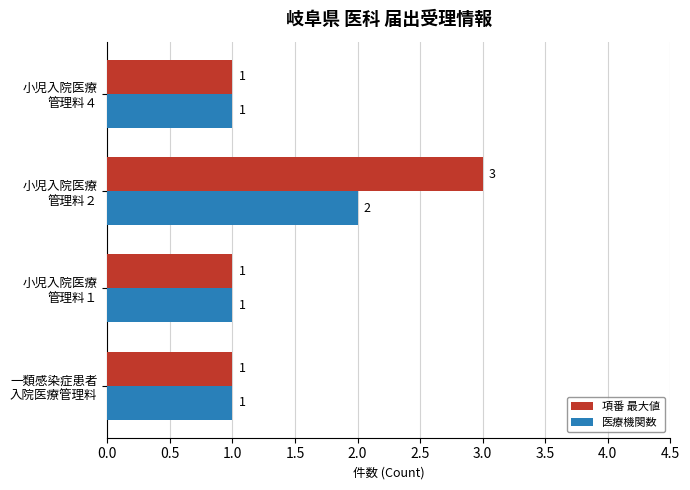

Which series has the widest spread of values?

項番 最大値